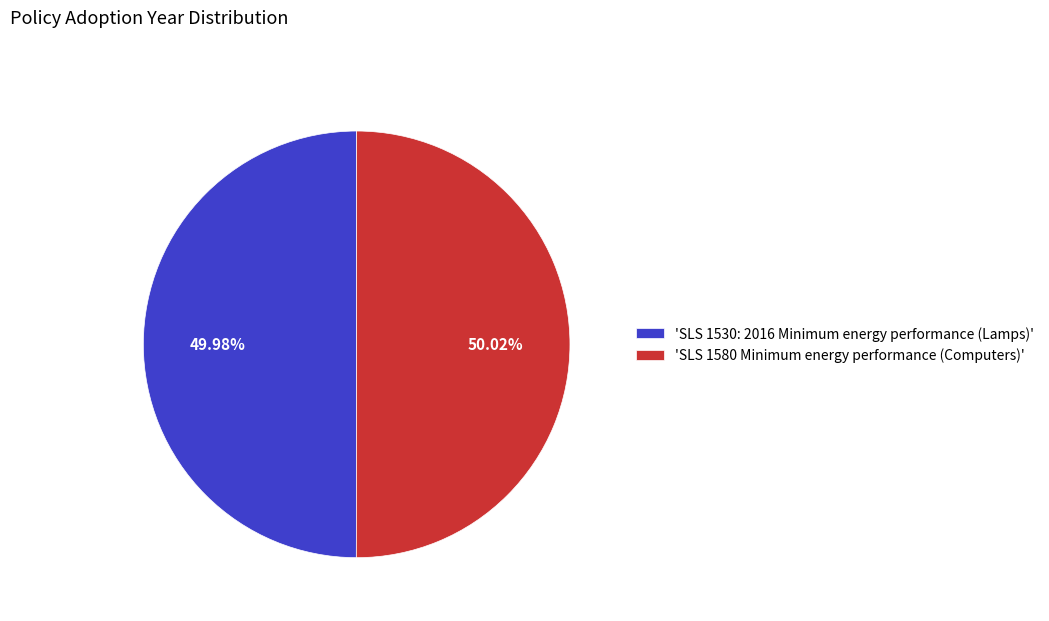

Approximately how many times larger is the value at 'SLS 1530: 2016 Minimum energy performance (Lamps)' compared to 'SLS 1580 Minimum energy performance (Computers)'?

1.0